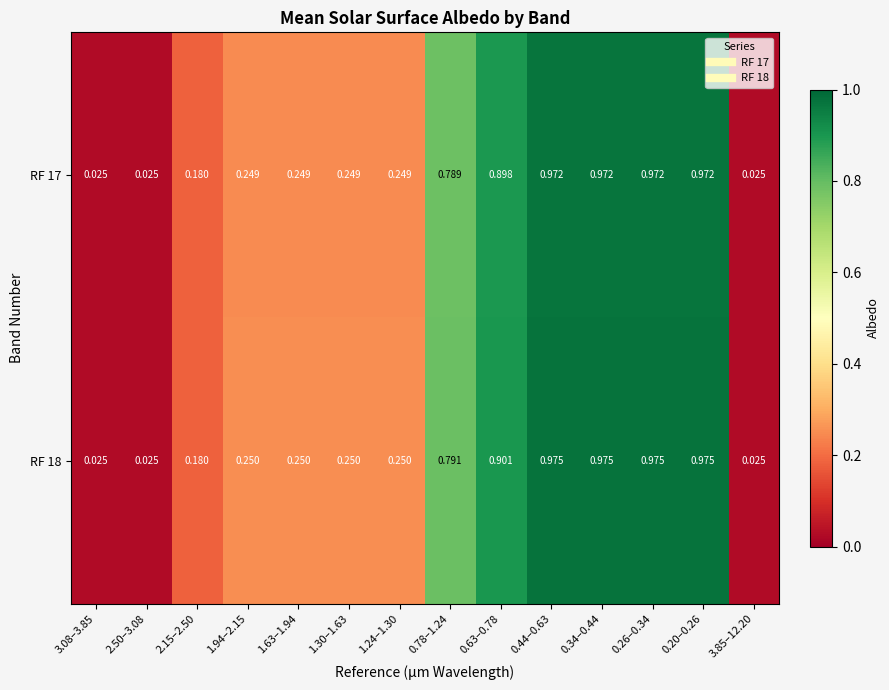

Is the value of RF 17 at 0.34–0.44 greater than the value of RF 18 at 2.15–2.50?

Yes